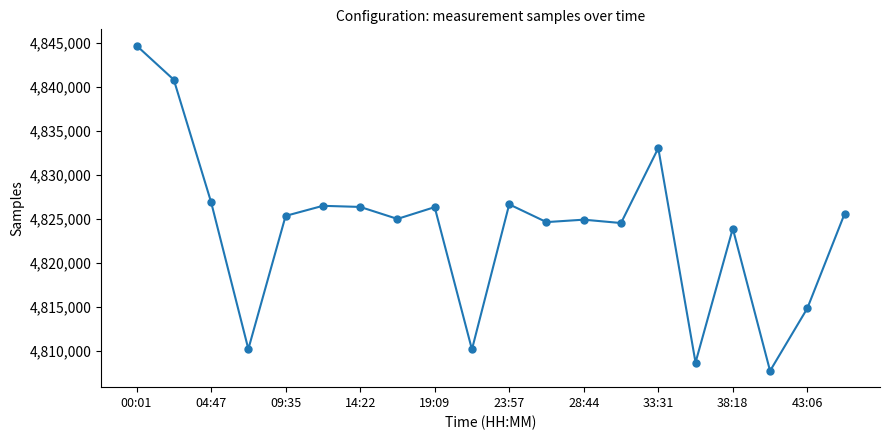

True or false: there are more than 1 points higher than both neighbors.

True